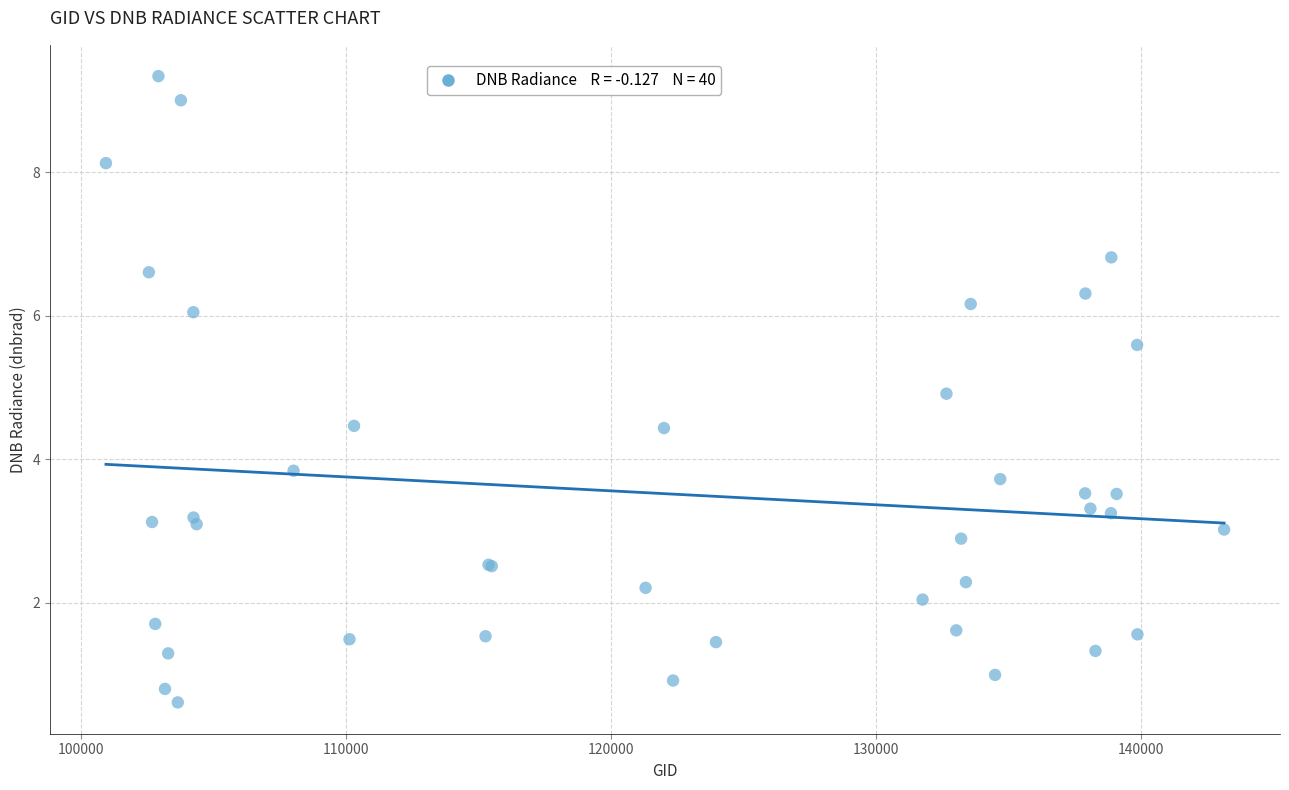

What Y value in the scatter plot is closest to 4?

3.8